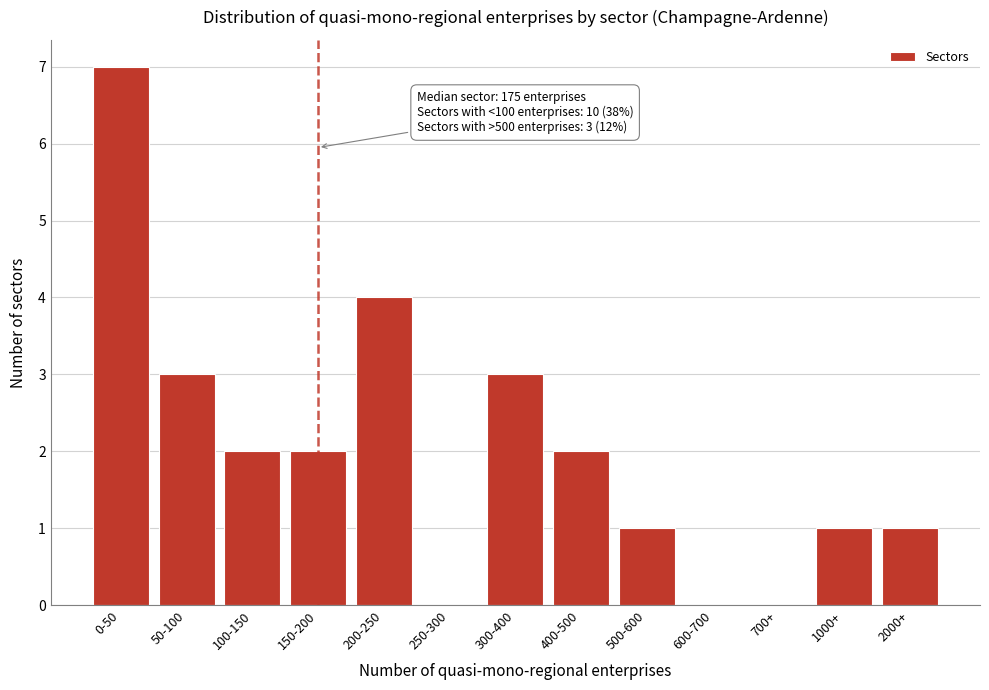

Reading right to left, what are all the values shown in this chart?

2000+=1	1000+=1	700+=0	600-700=0	500-600=1	400-500=2	300-400=3	250-300=0	200-250=4	150-200=2	100-150=2	50-100=3	0-50=7